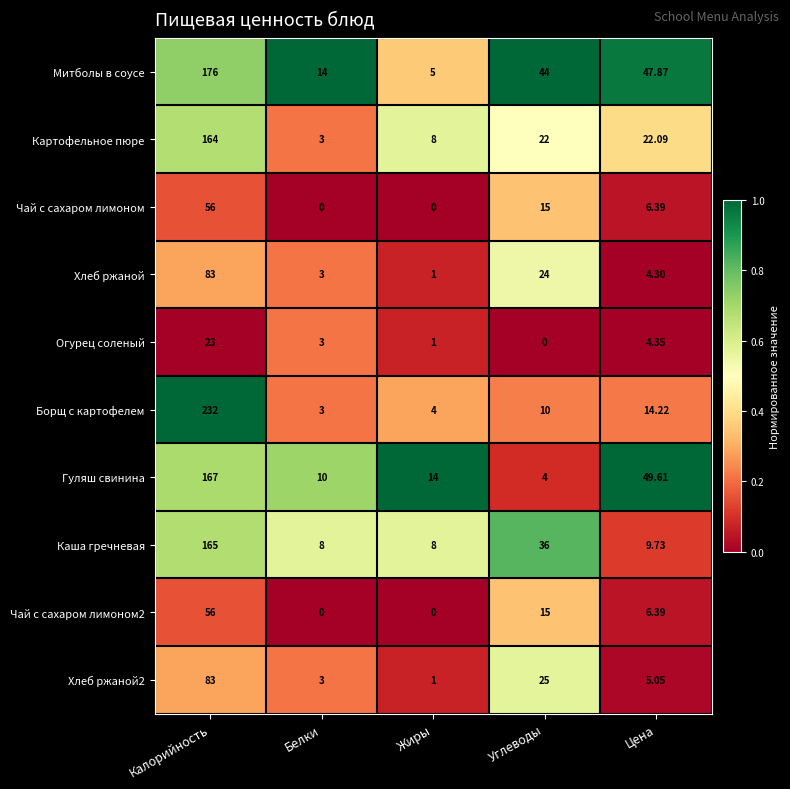

Rank the categories by Картофельное пюре value from highest to lowest.

Калорийность, Цена, Углеводы, Жиры, Белки